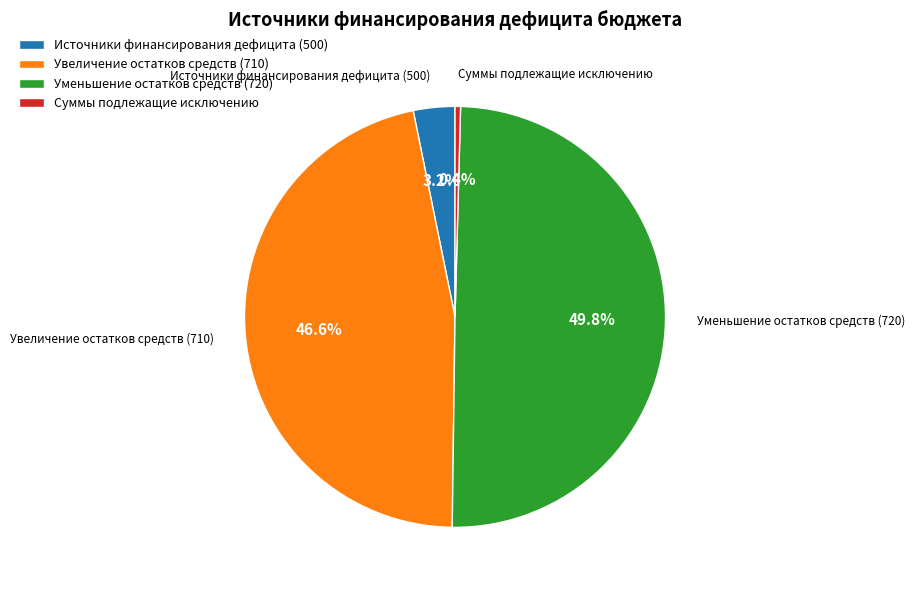

How many slices are in this pie chart?

4